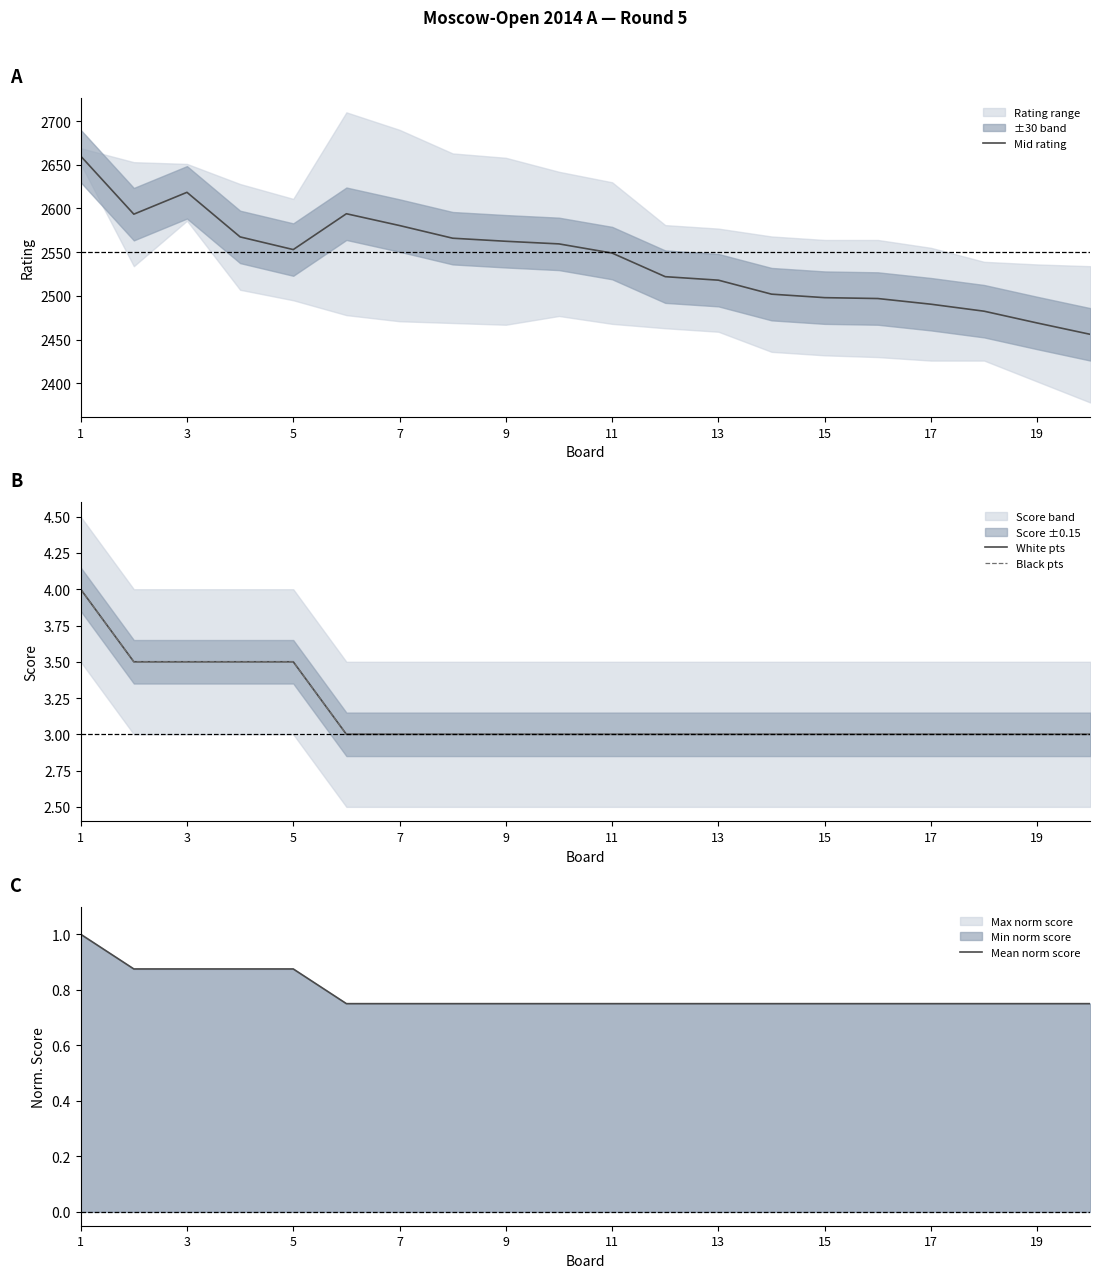

True or false: Mid rating has a value of 3474.6 at 13.

False